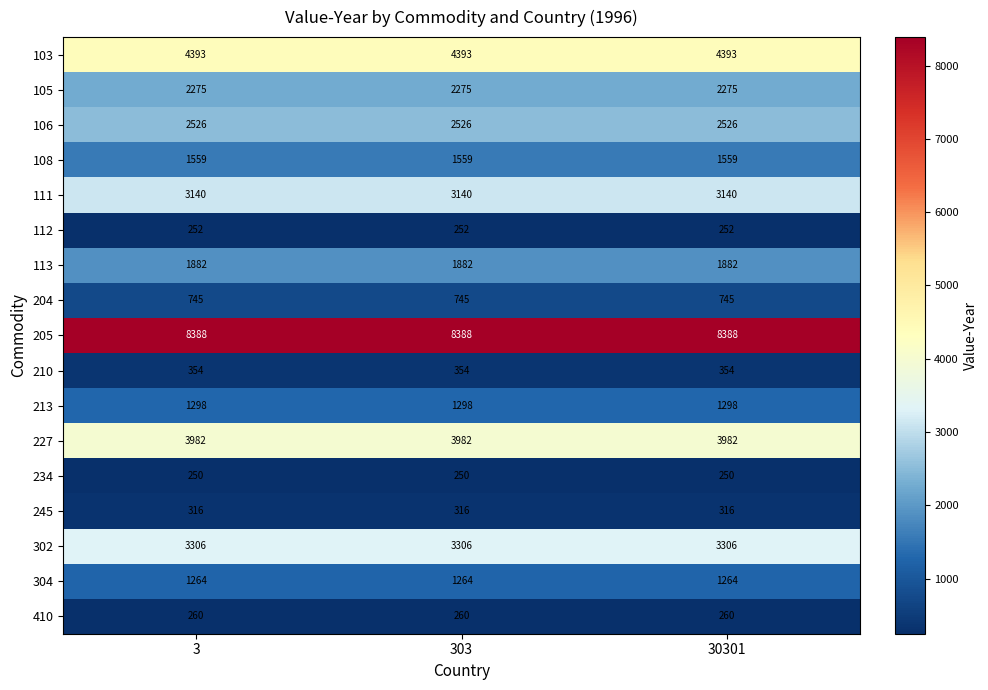

What is the maximum value for 302?

3306